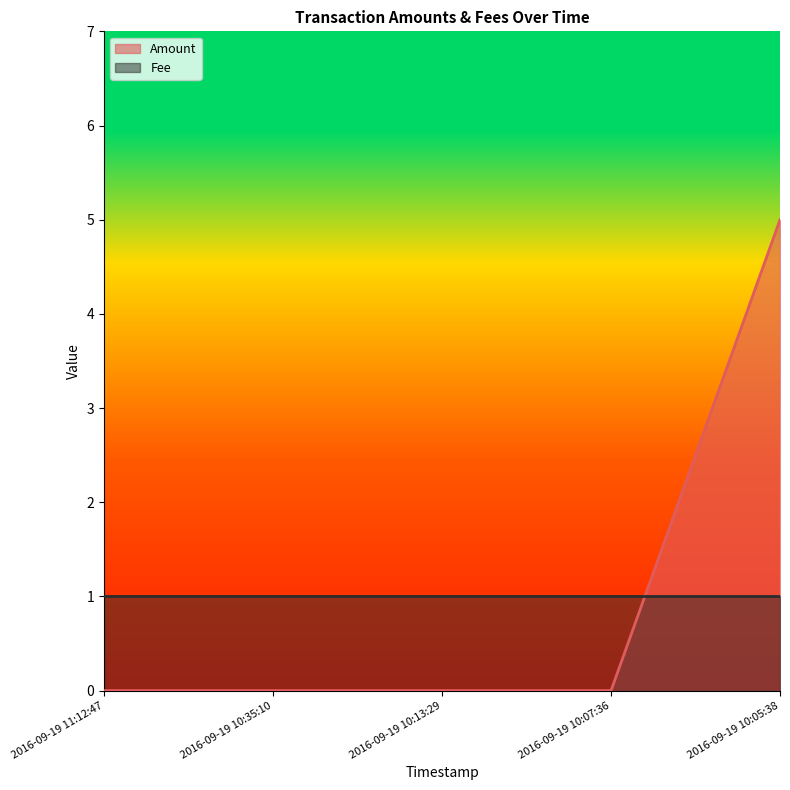

What is the label of the 3rd point from the left?

2016-09-19 10:13:29